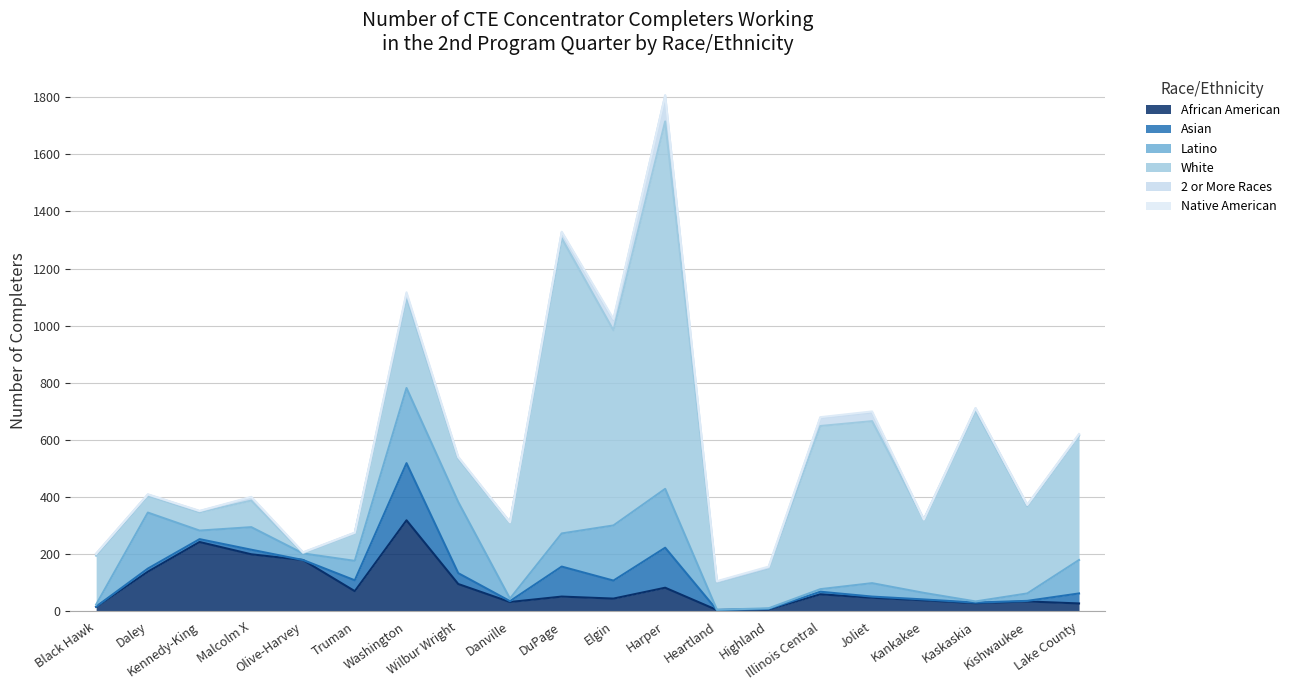

Reading left to right, transcribe all the data shown in this chart.

African American: Black Hawk=16	Daley=139	Kennedy-King=243	Malcolm X=200	Olive-Harvey=180	Truman=71	Washington=319	Wilbur Wright=96	Danville=33	DuPage=52	Elgin=45	Harper=83	Heartland=5	Highland=7	Illinois Central=60	Joliet=48	Kankakee=39	Kaskaskia=29	Kishwaukee=35	Lake County=28
Asian: Black Hawk=1	Daley=11	Kennedy-King=10	Malcolm X=16	Olive-Harvey=0	Truman=38	Washington=200	Wilbur Wright=38	Danville=3	DuPage=105	Elgin=63	Harper=140	Heartland=0	Highland=2	Illinois Central=9	Joliet=4	Kankakee=3	Kaskaskia=2	Kishwaukee=2	Lake County=35
Latino: Black Hawk=7	Daley=196	Kennedy-King=30	Malcolm X=79	Olive-Harvey=23	Truman=68	Washington=263	Wilbur Wright=249	Danville=9	DuPage=116	Elgin=193	Harper=206	Heartland=1	Highland=2	Illinois Central=9	Joliet=47	Kankakee=23	Kaskaskia=4	Kishwaukee=26	Lake County=117
White: Black Hawk=171	Daley=59	Kennedy-King=64	Malcolm X=93	Olive-Harvey=1	Truman=97	Washington=318	Wilbur Wright=152	Danville=266	DuPage=1033	Elgin=683	Harper=1286	Heartland=96	Highland=140	Illinois Central=571	Joliet=567	Kankakee=256	Kaskaskia=668	Kishwaukee=305	Lake County=435
2 or More Races: Black Hawk=7	Daley=4	Kennedy-King=4	Malcolm X=11	Olive-Harvey=2	Truman=1	Washington=12	Wilbur Wright=4	Danville=1	DuPage=21	Elgin=36	Harper=91	Heartland=2	Highland=3	Illinois Central=29	Joliet=30	Kankakee=1	Kaskaskia=8	Kishwaukee=5	Lake County=4
Native American: Black Hawk=0	Daley=1	Kennedy-King=1	Malcolm X=2	Olive-Harvey=1	Truman=1	Washington=5	Wilbur Wright=2	Danville=0	DuPage=2	Elgin=4	Harper=0	Heartland=2	Highland=3	Illinois Central=2	Joliet=4	Kankakee=0	Kaskaskia=1	Kishwaukee=0	Lake County=2